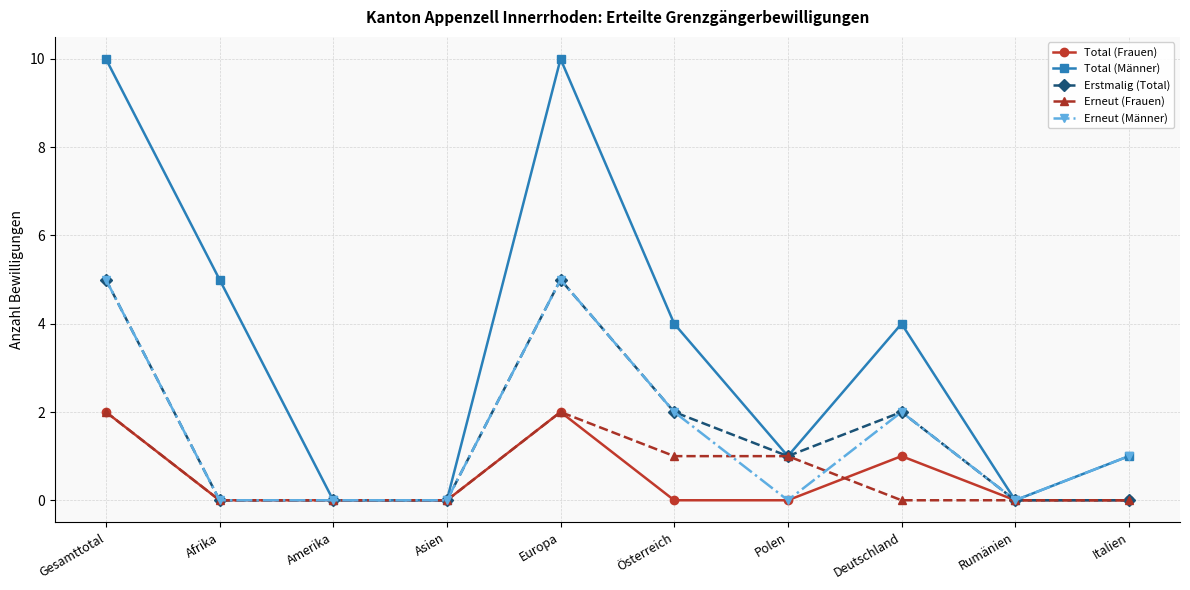

Is this an area chart (filled region under the line)?

No